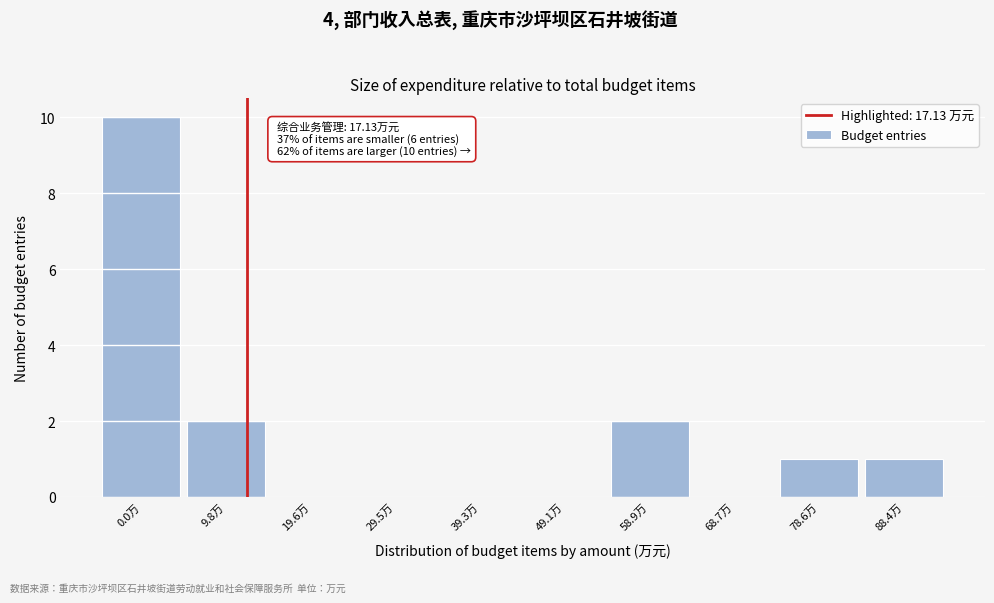

Reading right to left, list all the values displayed in this chart.

88.4万=1	78.6万=1	68.7万=0	58.9万=2	49.1万=0	39.3万=0	29.5万=0	19.6万=0	9.8万=2	0.0万=10